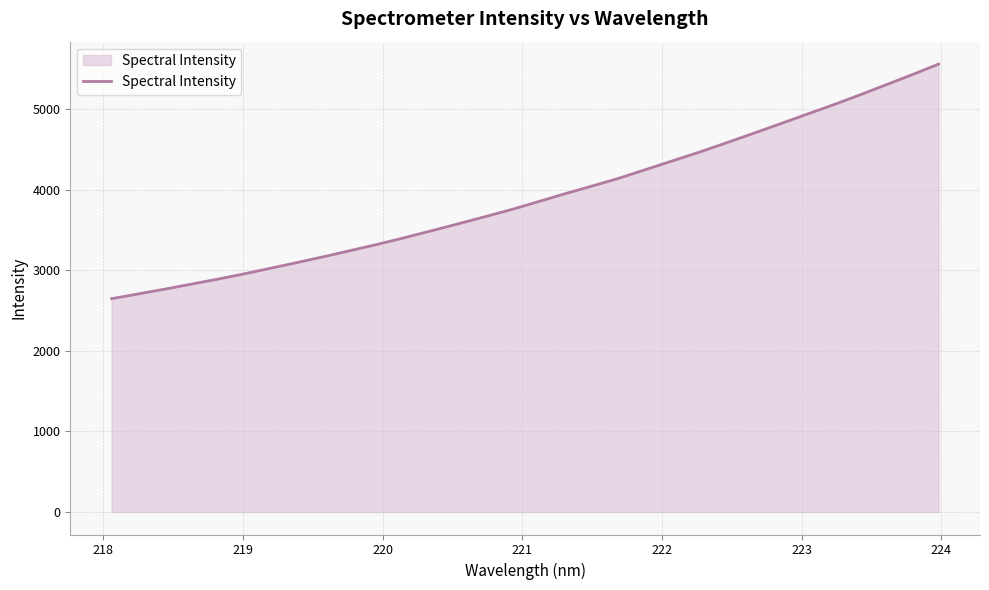

What is the greatest value displayed?

5556.7